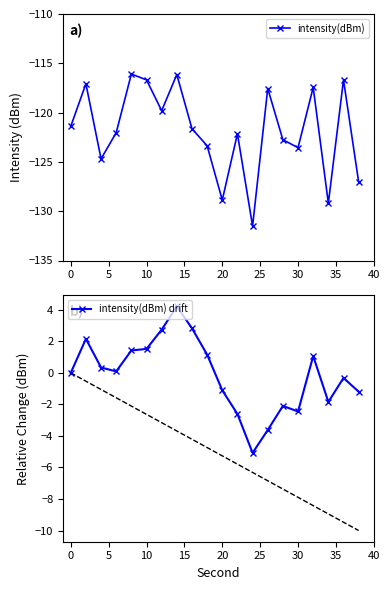

Reading right to left, what are all the values shown in this chart?

intensity(dBm): -127.0	-116.7	-129.2	-117.4	-123.6	-122.8	-117.6	-131.5	-122.1	-128.9	-123.4	-121.6	-116.1	-119.8	-116.7	-116.1	-122.0	-124.7	-117.1	-121.4
intensity(dBm) drift: -1.2	-0.3	-1.8	1.1	-2.4	-2.1	-3.6	-5.1	-2.6	-1.1	1.2	2.8	4.2	2.7	1.5	1.4	0.1	0.3	2.2	0.0